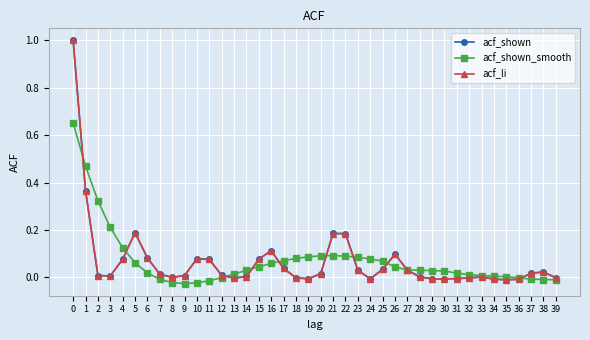

What is the difference between the maximum and minimum values in the acf_li series?

1.0